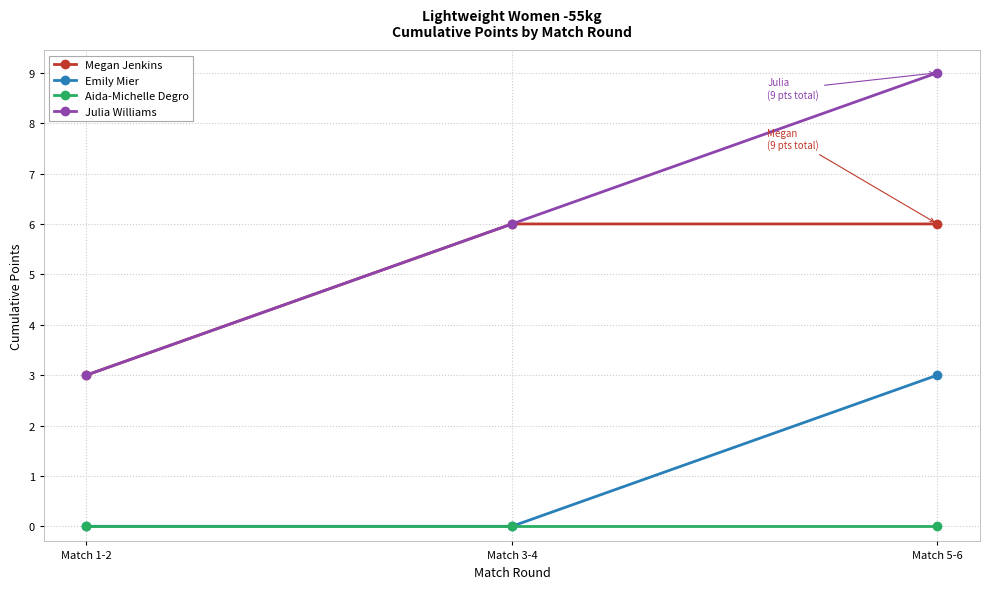

List the series in order of their peak value, lowest first.

Aida-Michelle Degro, Emily Mier, Megan Jenkins, Julia Williams